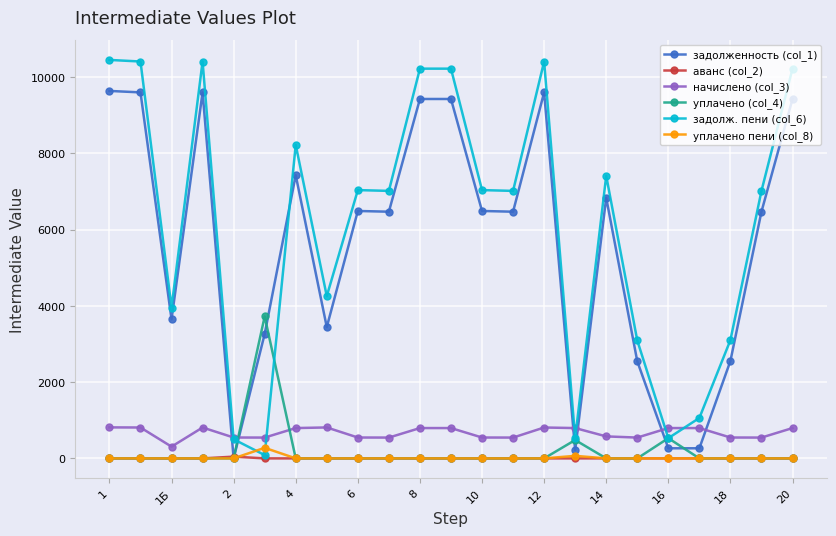

What is the maximum value shown in the chart?

10451.6